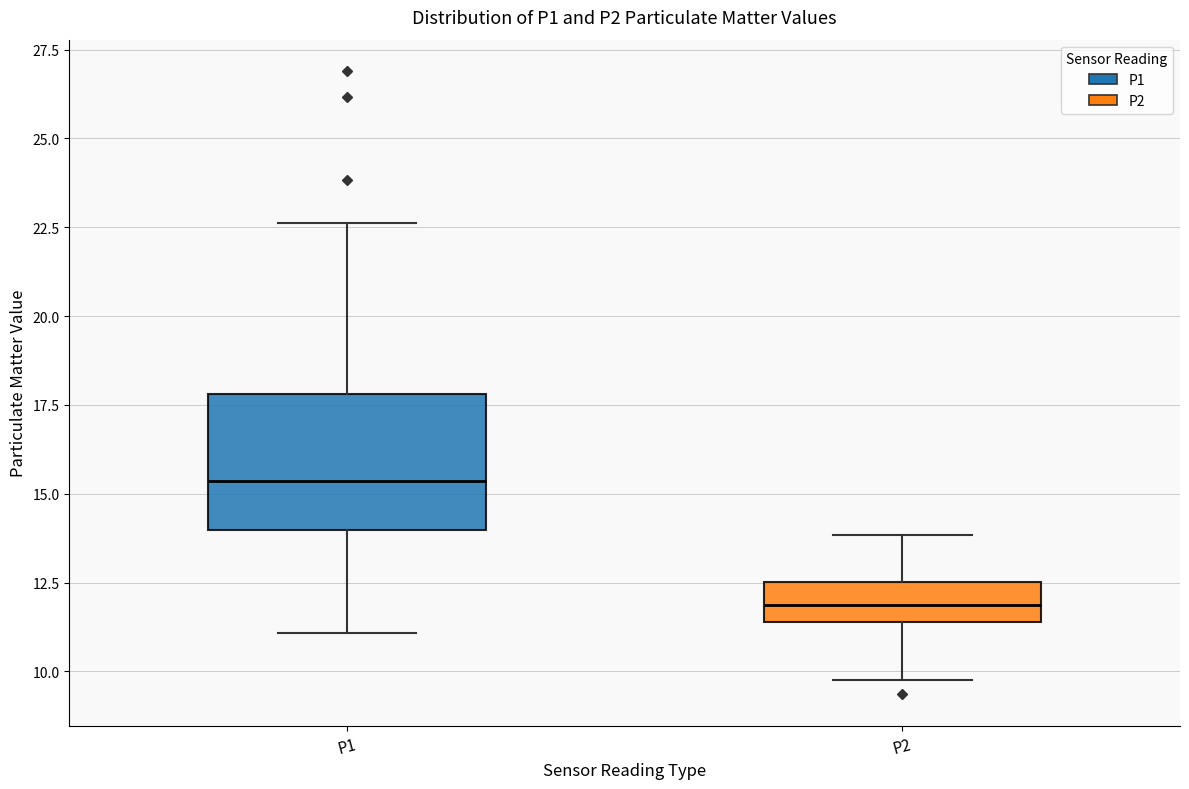

Reading left to right, transcribe this box plot: for each box, give where its median line is, the range the box spans, and where its two whiskers end, as read against the y-axis. The values are not printed on the chart, so give them approximately, as read against the axis.

P1: median 15.5, box 14.0 to 18.0, whiskers 11.0 to 22.5
P2: median 12.0, box 11.5 to 12.5, whiskers 10.0 to 14.0